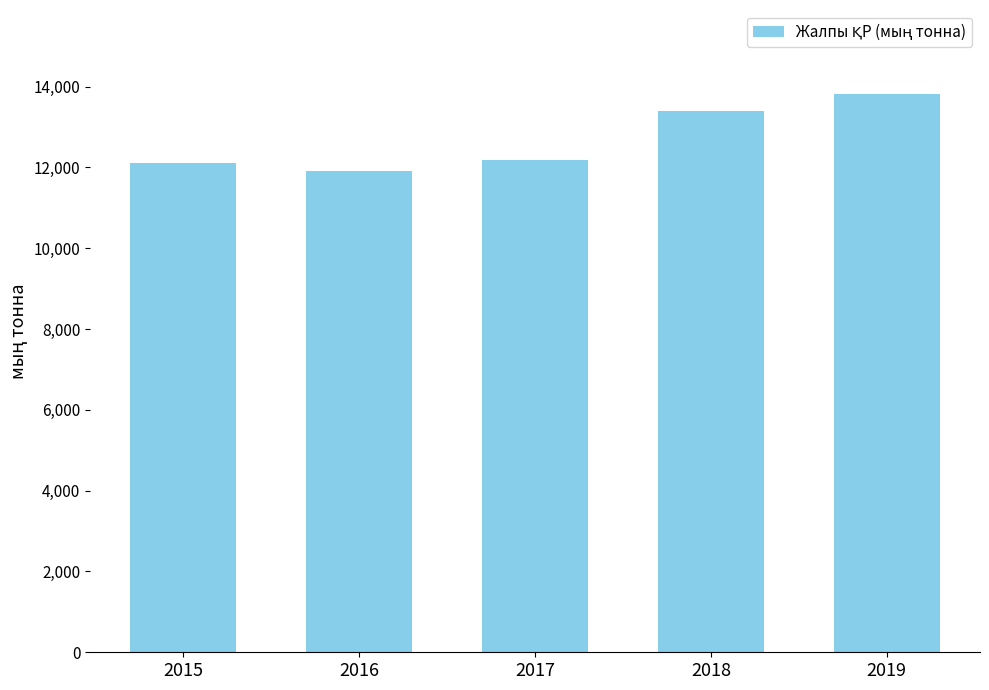

What is the approximate value at 2016?

11913.1